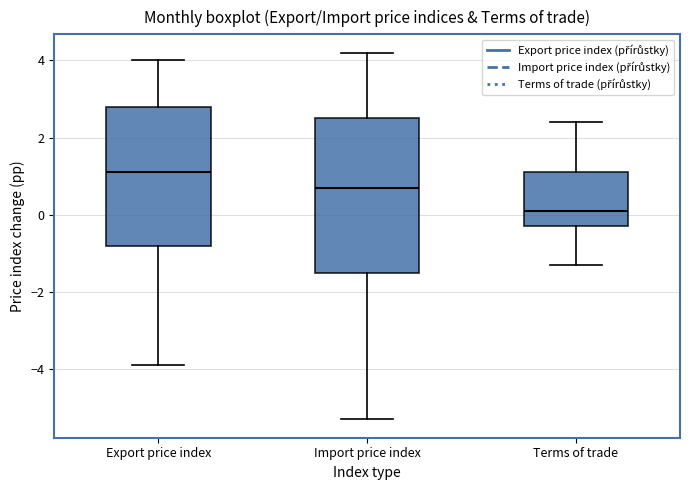

Reading left to right, read every box against the y-axis: the position of its median line, the range the box covers, and the ends of its whiskers. The values are not printed on the chart, so give them approximately, as read against the axis.

Export price index: median 1.2, box -0.8 to 2.8, whiskers -3.8 to 4.0
Import price index: median 0.8, box -1.4 to 2.6, whiskers -5.2 to 4.2
Terms of trade: median 0.2, box -0.2 to 1.2, whiskers -1.2 to 2.4